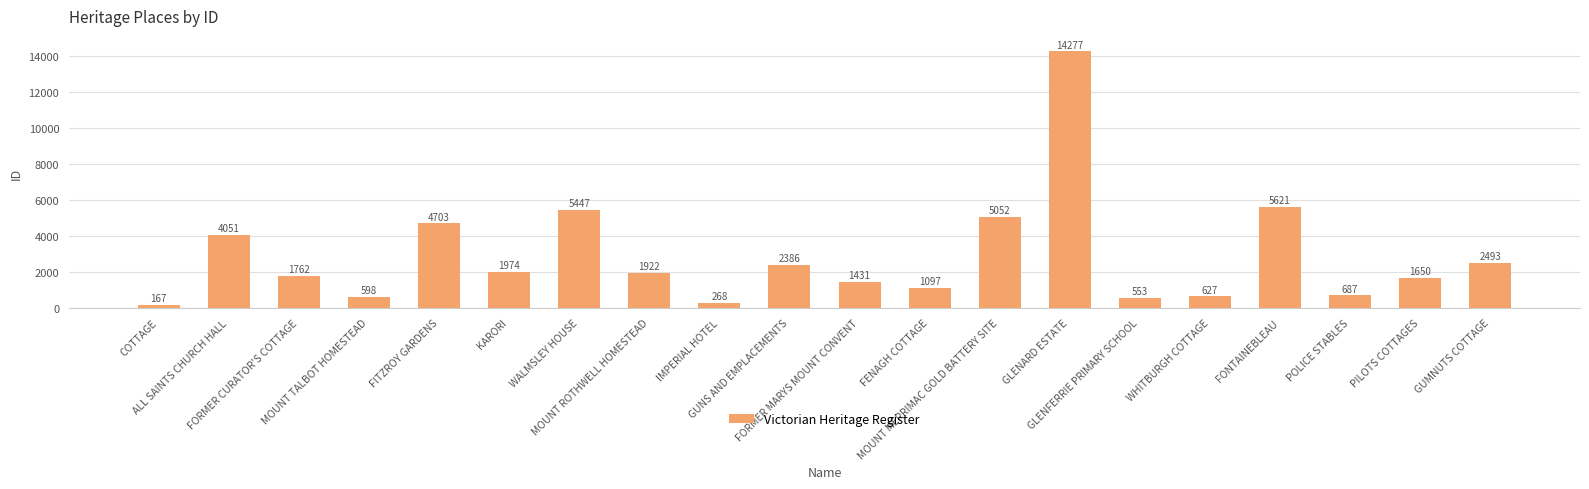

Reading left to right, list all the values displayed in this chart.

COTTAGE=167	ALL SAINTS CHURCH HALL=4051	FORMER CURATOR'S COTTAGE=1762	MOUNT TALBOT HOMESTEAD=598	FITZROY GARDENS=4703	KARORI=1974	WALMSLEY HOUSE=5447	MOUNT ROTHWELL HOMESTEAD=1922	IMPERIAL HOTEL=268	GUNS AND EMPLACEMENTS=2386	FORMER MARYS MOUNT CONVENT=1431	FENAGH COTTAGE=1097	MOUNT MERRIMAC GOLD BATTERY SITE=5052	GLENARD ESTATE=14277	GLENFERRIE PRIMARY SCHOOL=553	WHITBURGH COTTAGE=627	FONTAINEBLEAU=5621	POLICE STABLES=687	PILOTS COTTAGES=1650	GUMNUTS COTTAGE=2493